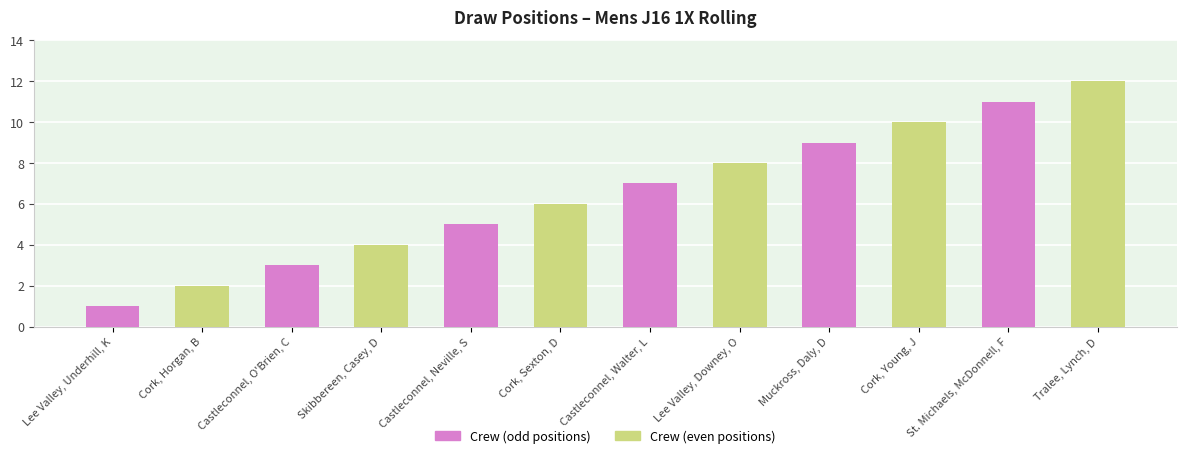

How many Crew (odd positions) values are between 3 and 9?

4